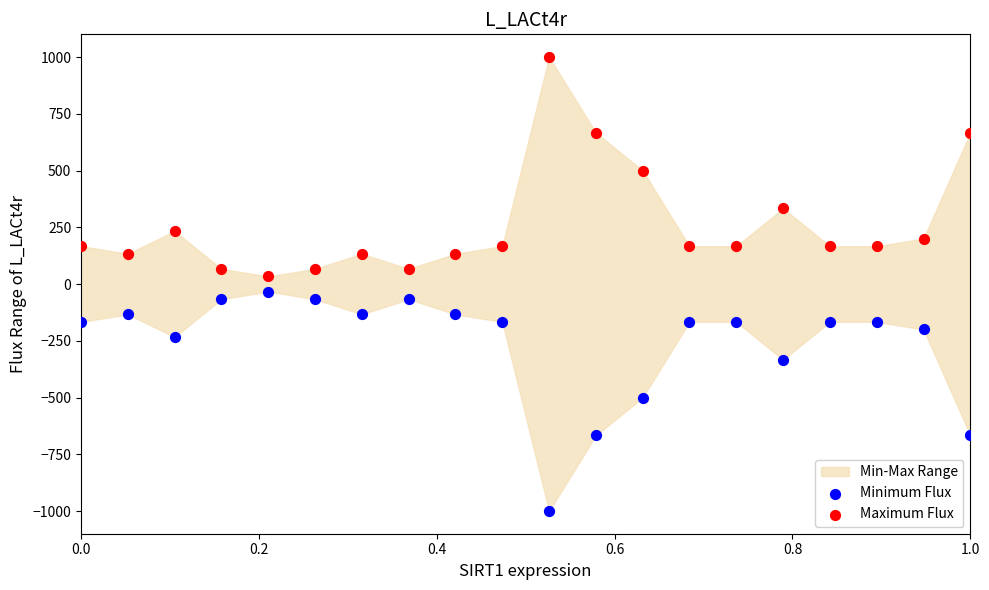

Across all data points, what is the range of Y values (max minus min)?

2000.0